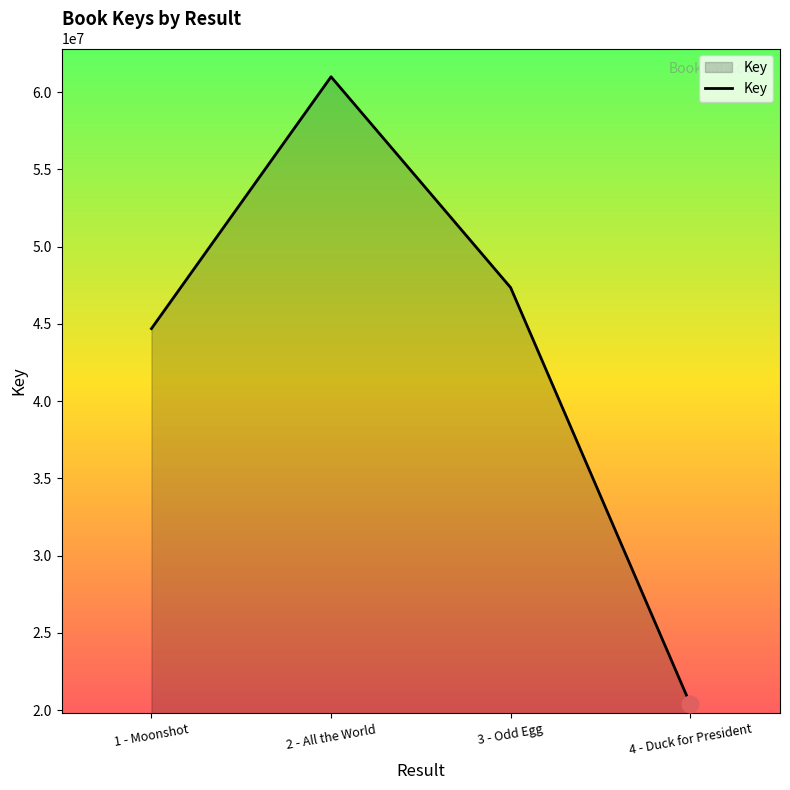

Reading left to right, extract all data points from this chart.

1 - Moonshot=44695299	2 - All the World=60997817	3 - Odd Egg=47351563	4 - Duck for President=20401883